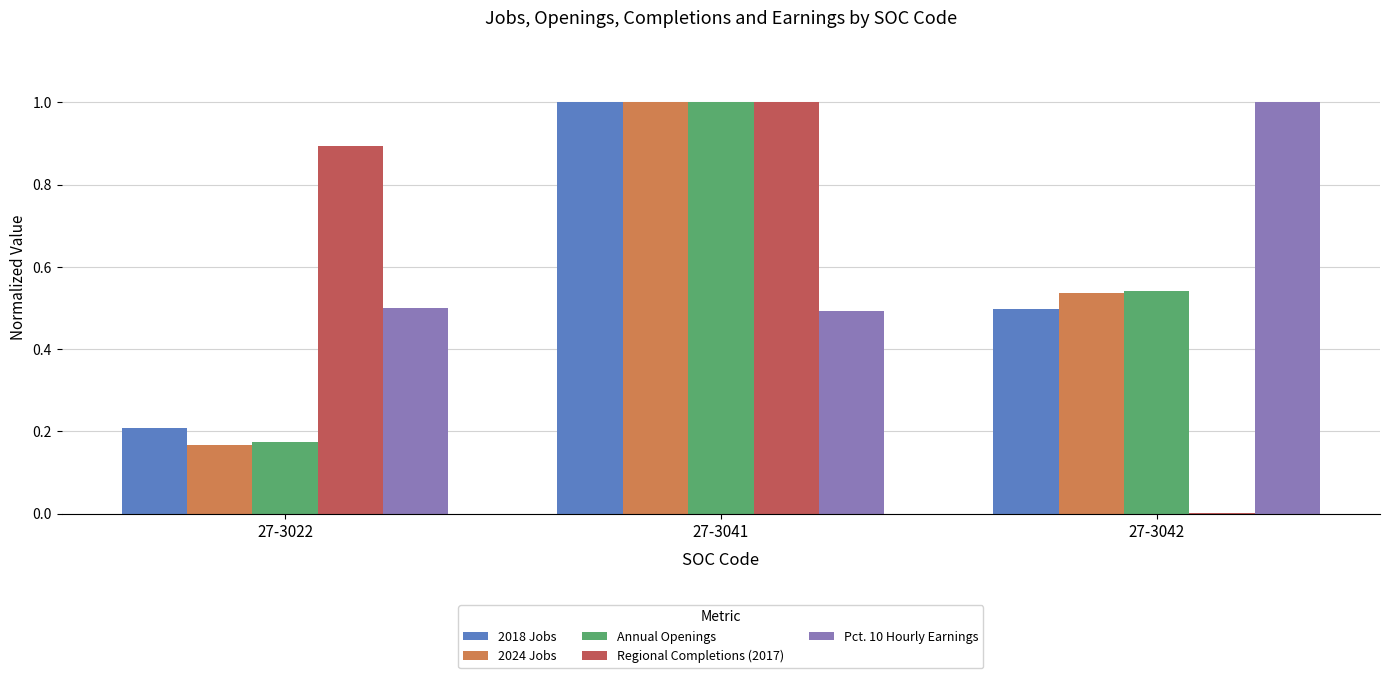

What is the greatest value displayed?

1.0